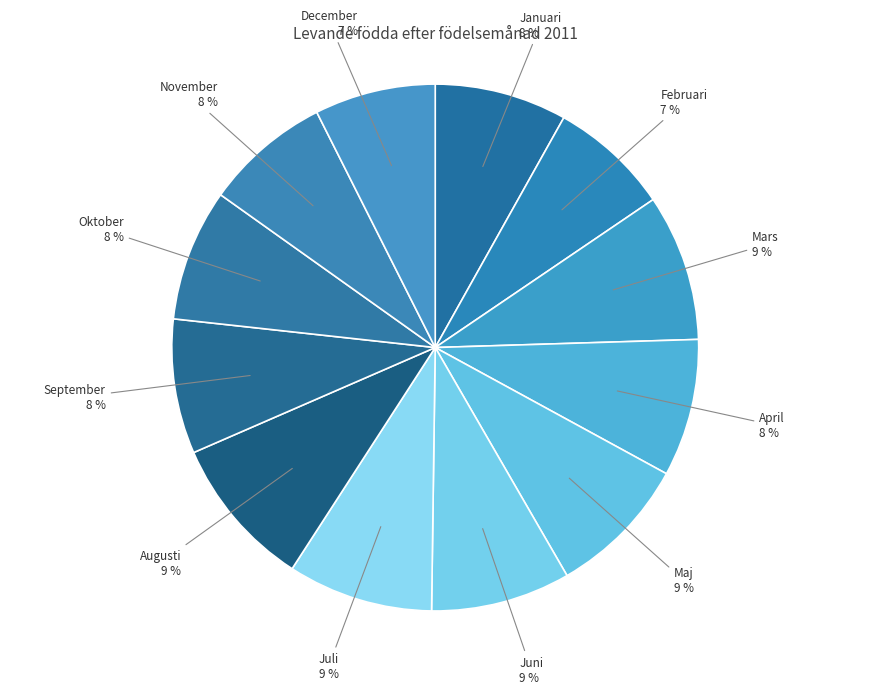

True or false: Mars accounts for 9% of the total.

True